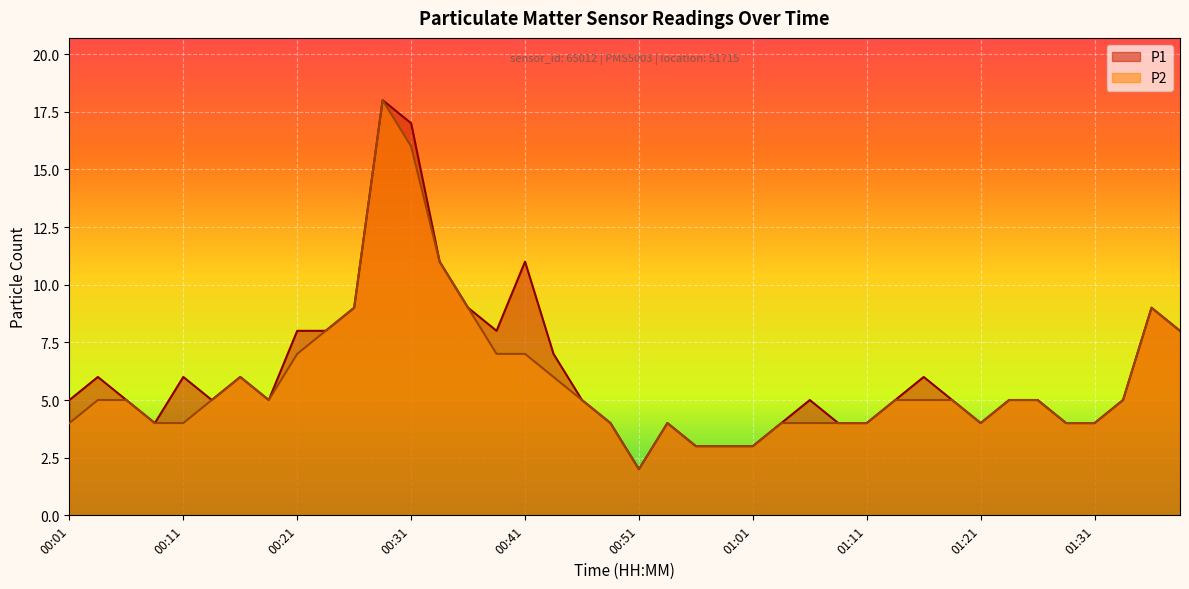

What is the label of the 23rd point from the left?

00:56